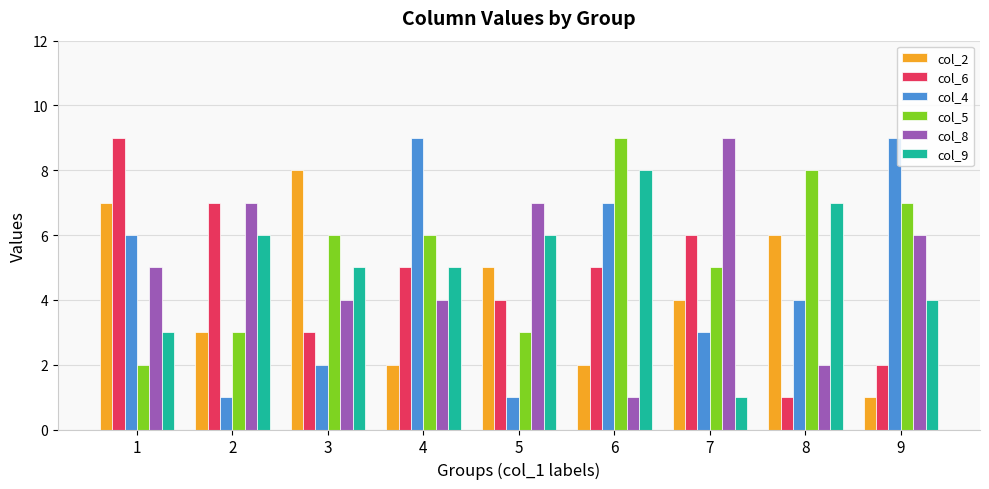

What is the maximum value shown in the chart?

9